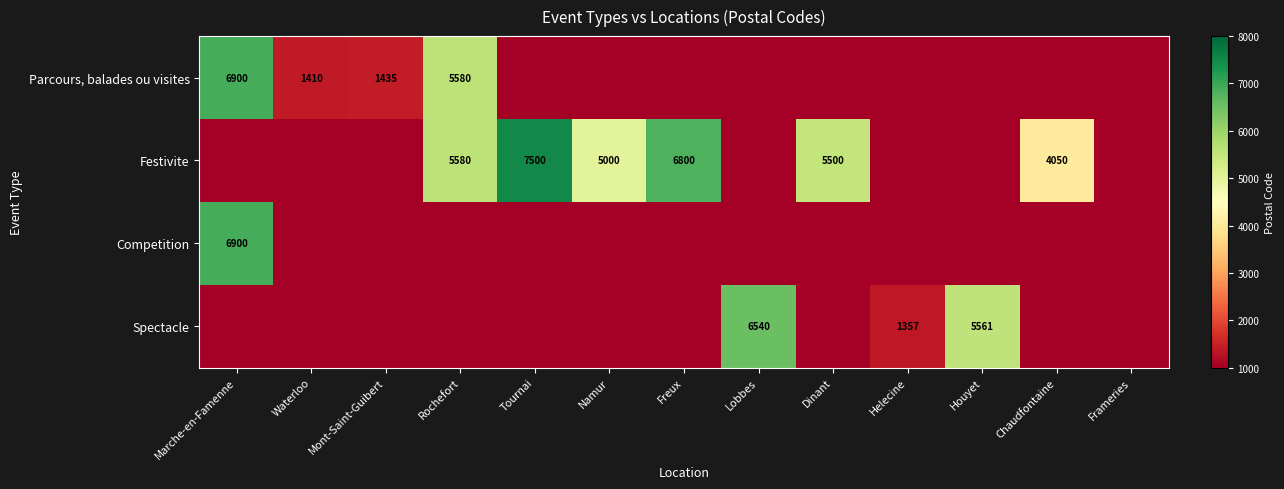

How many values in the Competition series exceed 1000?

1